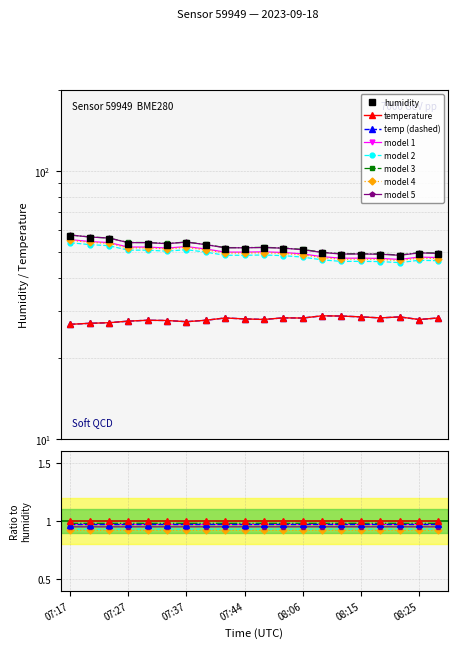

Read the humidity value at 08:25.

49.6